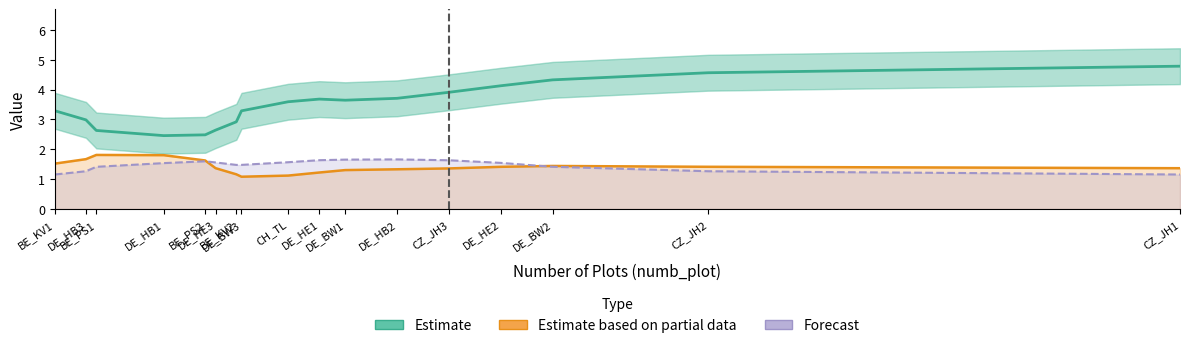

What is the difference between the maximum and second lowest values in the Forecast series?

0.5